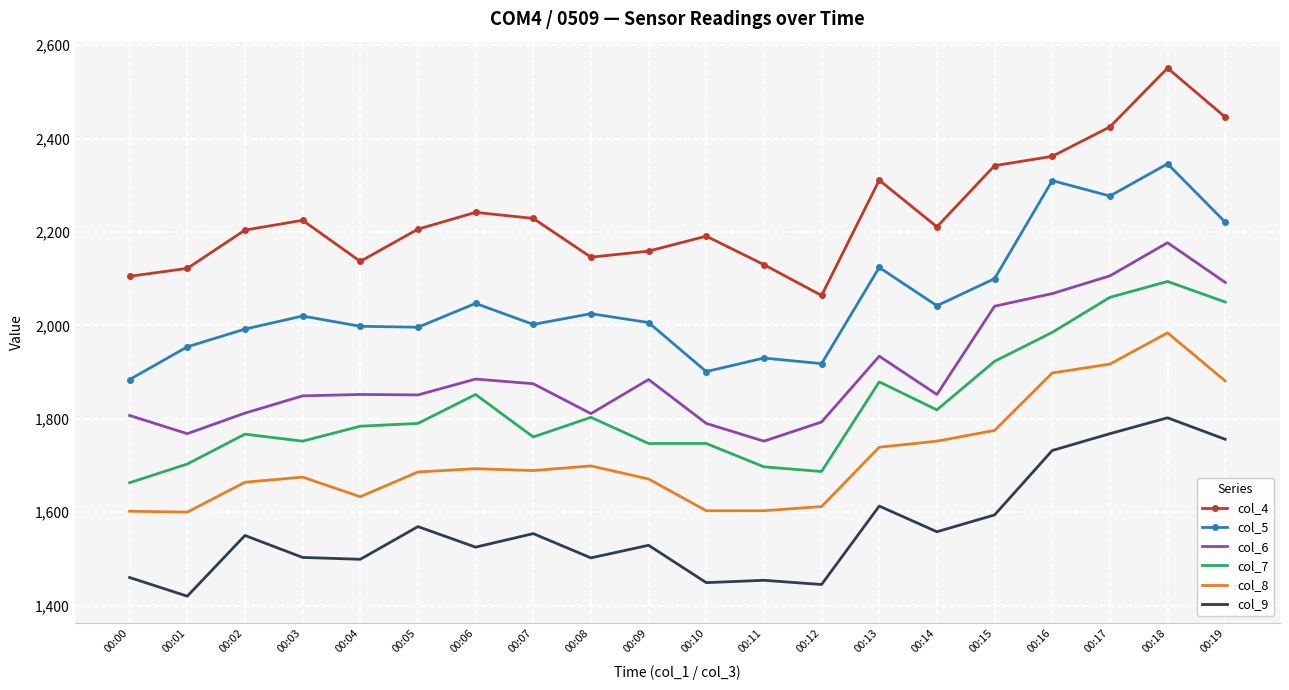

In col_5, how many points are lower than both neighbors (excluding endpoints)?

6